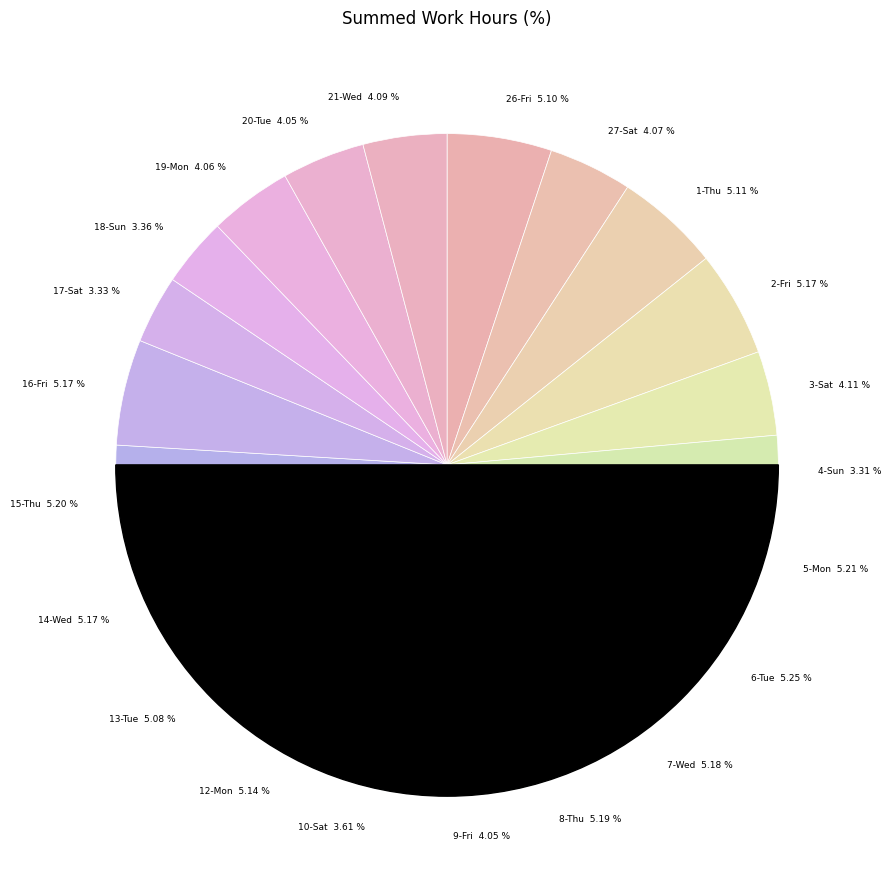

The 20-Tue slice represents 1% of the pie. True or false?

False